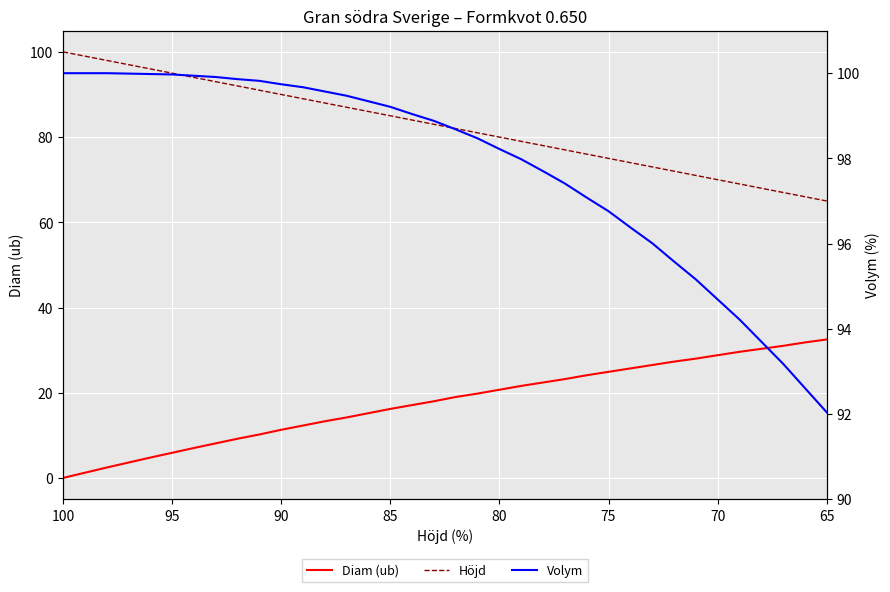

How many data points does each series have?

36